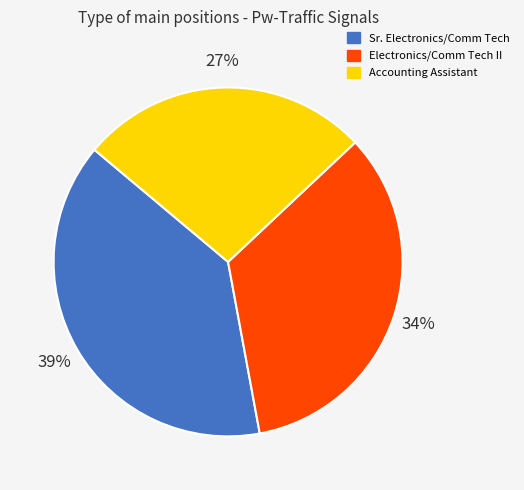

To the nearest percent, what is the combined percentage of Electronics/Comm Tech II and Sr. Electronics/Comm Tech?

73%